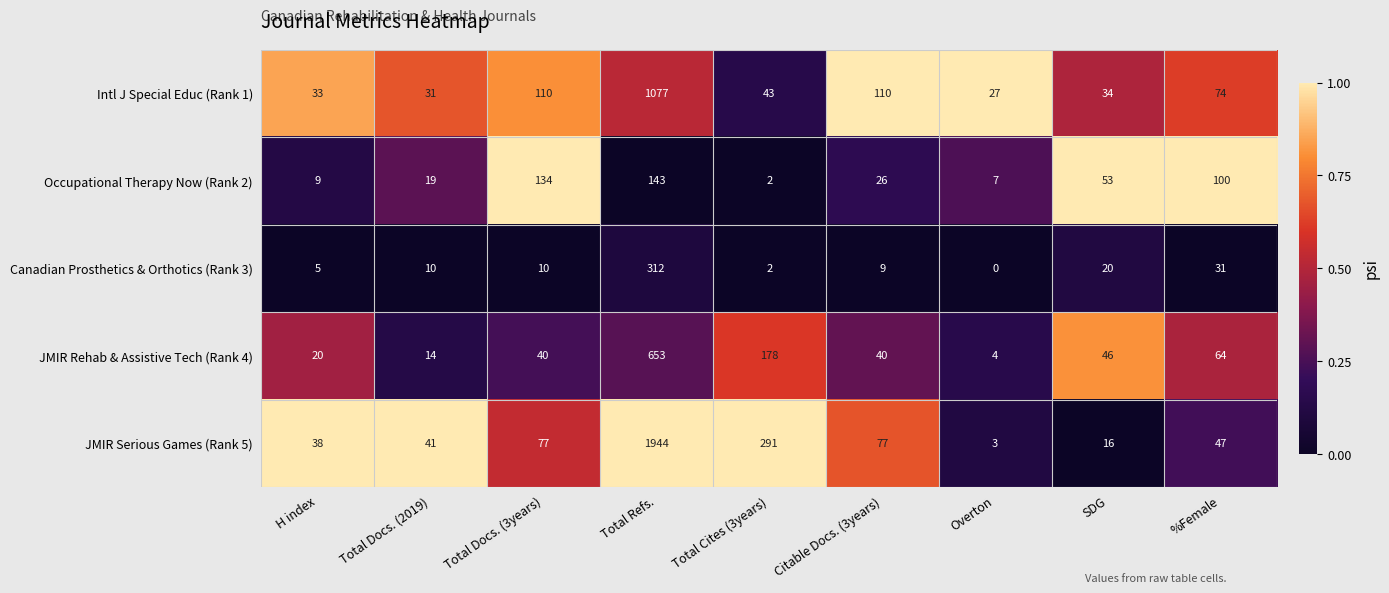

What is the spread (max minus min) of values at Total Cites (3years)?

289